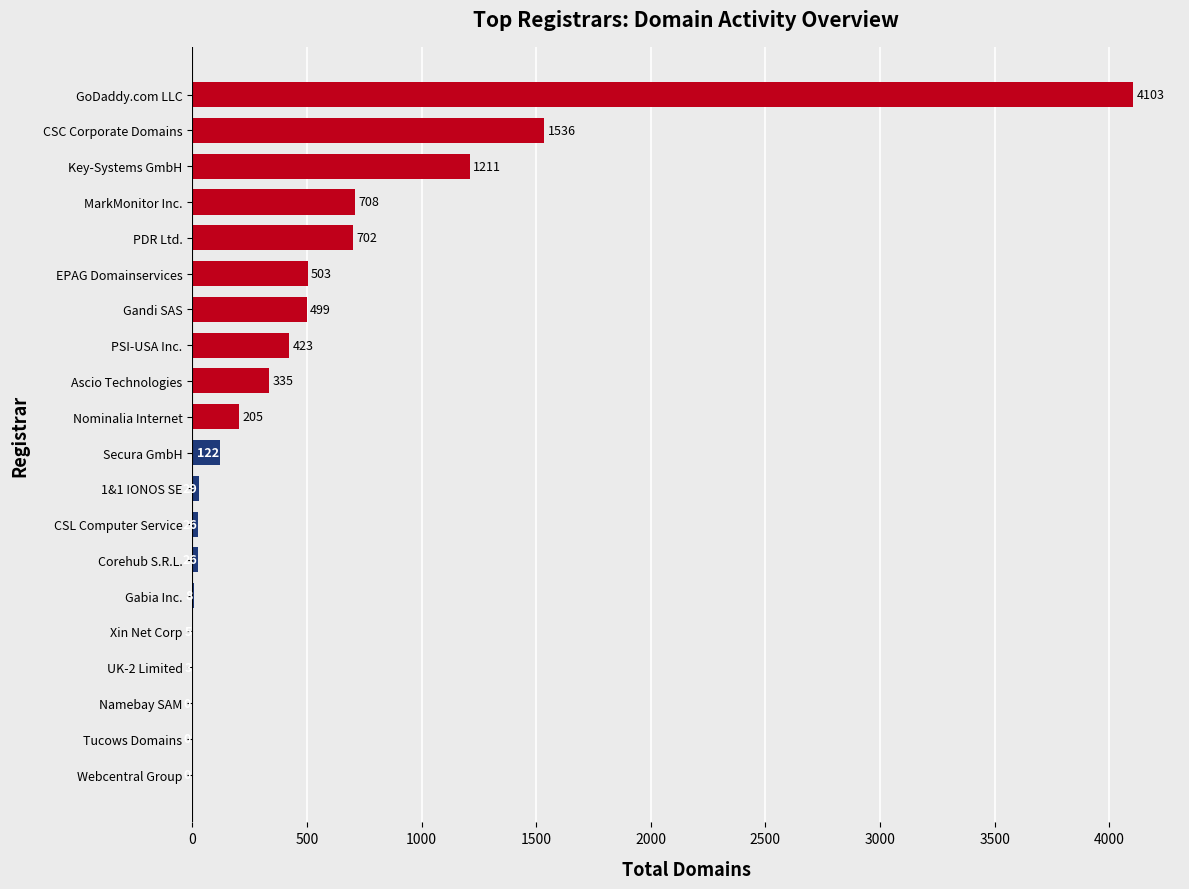

Reading bottom to top, transcribe all the data shown in this chart.

Webcentral Group=0	Tucows Domains=0	Namebay SAM=0	UK-2 Limited=3	Xin Net Corp=5	Gabia Inc.=8	Corehub S.R.L.=26	CSL Computer Service=26	1&1 IONOS SE=29	Secura GmbH=122	Nominalia Internet=205	Ascio Technologies=335	PSI-USA Inc.=423	Gandi SAS=499	EPAG Domainservices=503	PDR Ltd.=702	MarkMonitor Inc.=708	Key-Systems GmbH=1211	CSC Corporate Domains=1536	GoDaddy.com LLC=4103